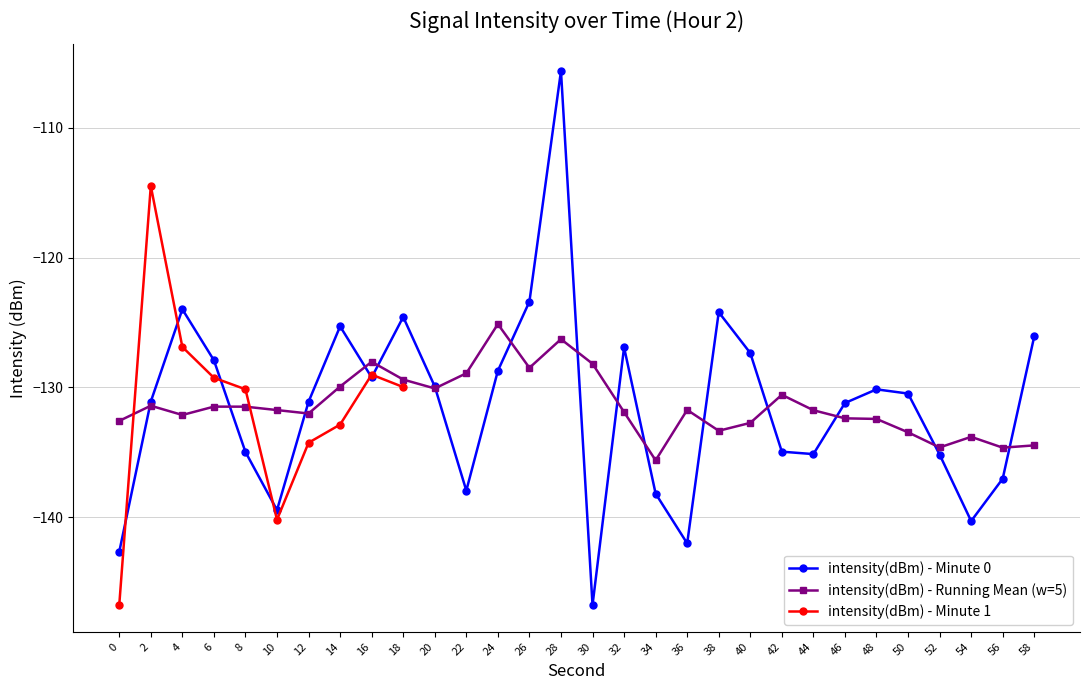

At which category does intensity(dBm) - Minute 0 reach its first local valley?

10